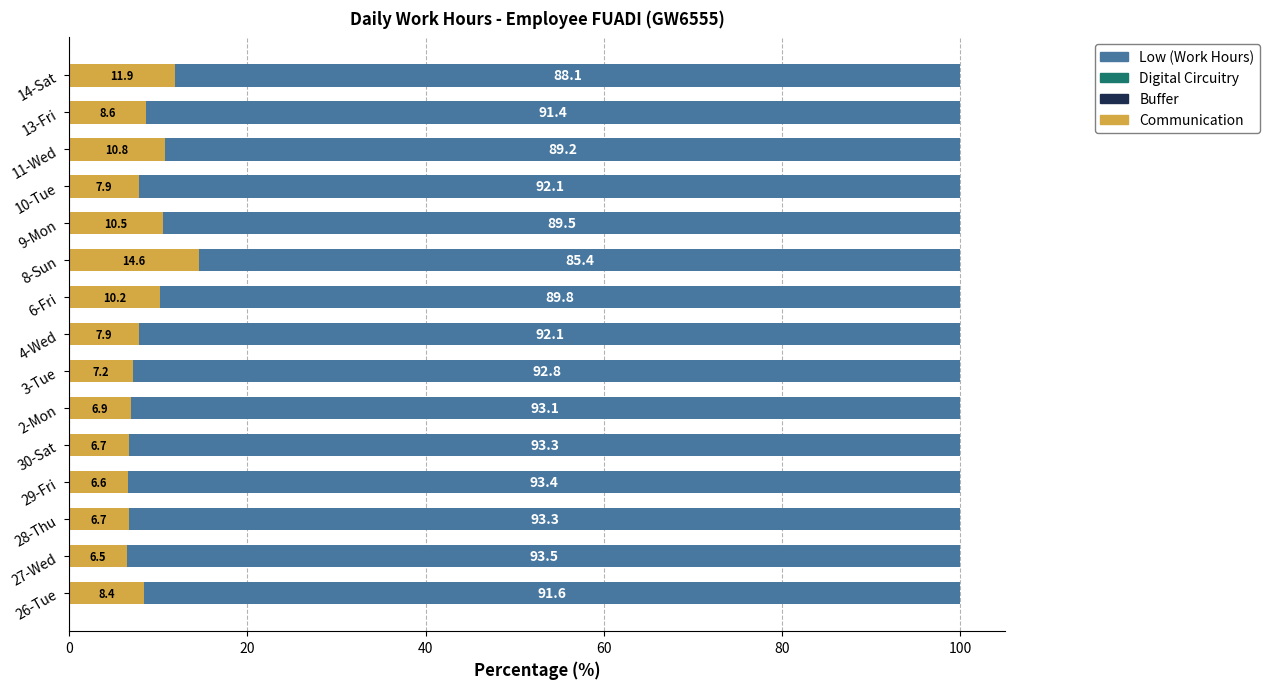

The value of Communication at 10-Tue is 7.9. True or false?

True